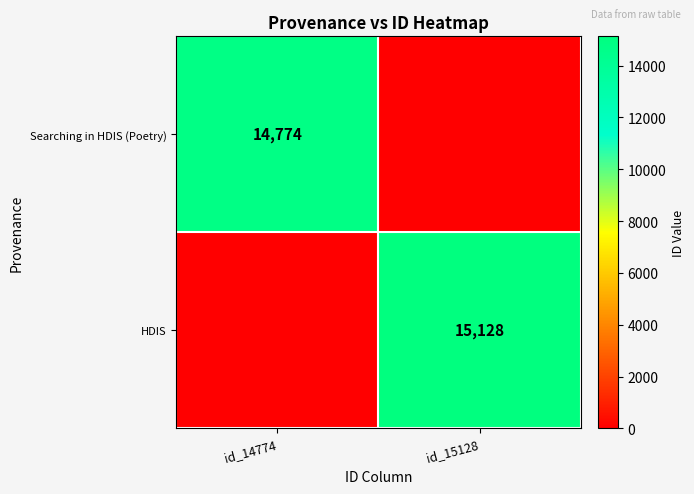

True or false: HDIS has a value of 4473 at id_15128.

False